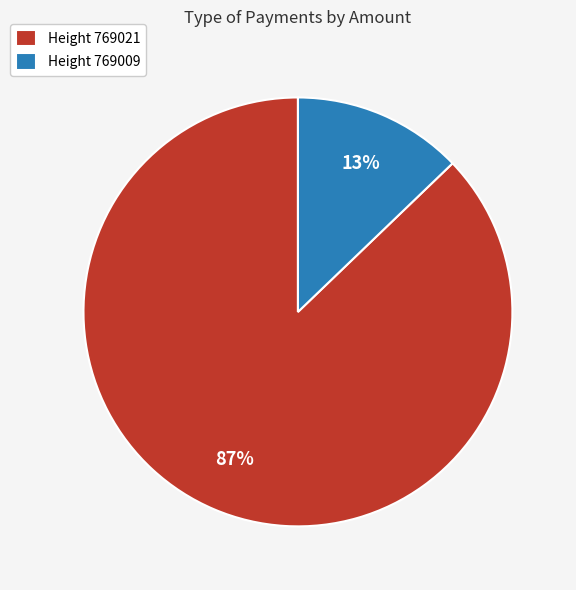

Which category has the smallest portion of the pie?

Height 769009